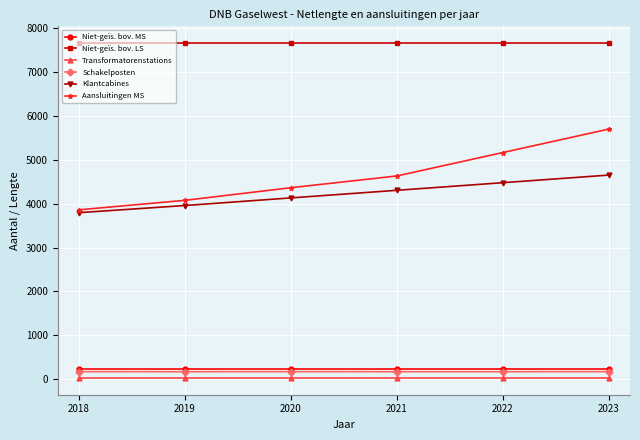

What is the value of the Aansluitingen MS point at the 2nd from the left?

4073